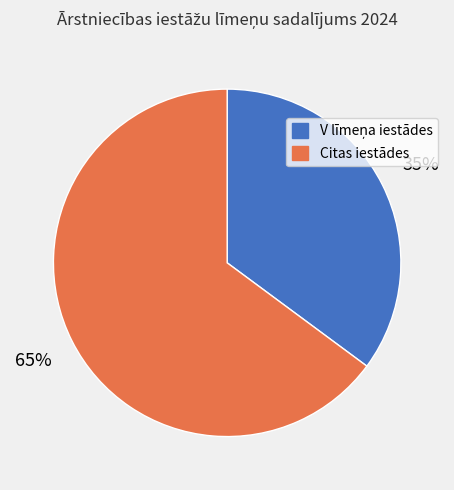

To the nearest percent, what is the difference between the largest and smallest slice percentages?

30%